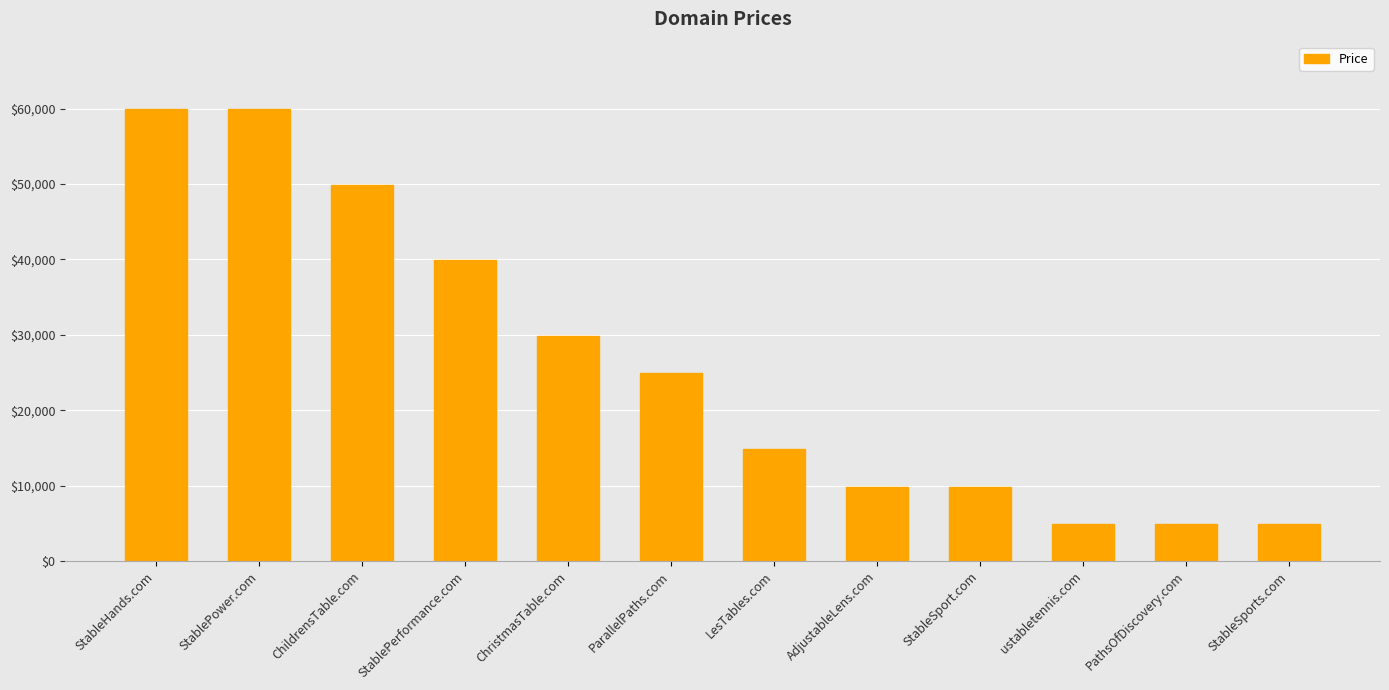

What is the minimum value shown in the chart?

4888